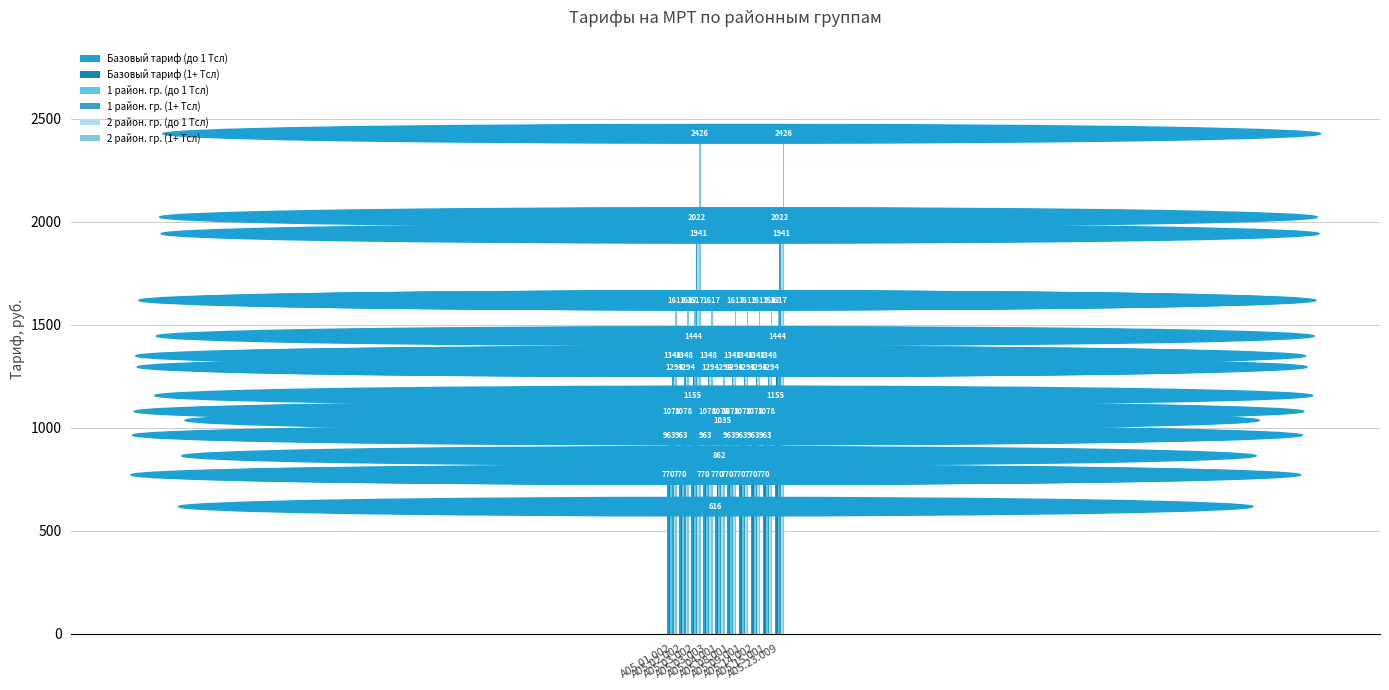

True or false: 2 район. гр. (до 1 Тсл) has a value of 693.4 at A05.03.003.

False